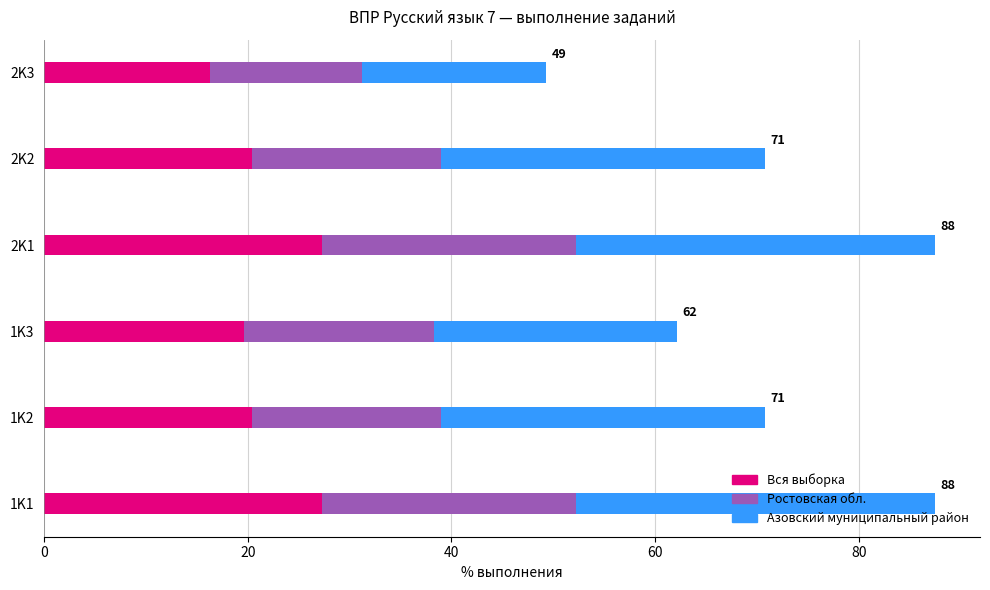

What is the difference between the maximum and minimum values in the Вся выборка series?

11.0